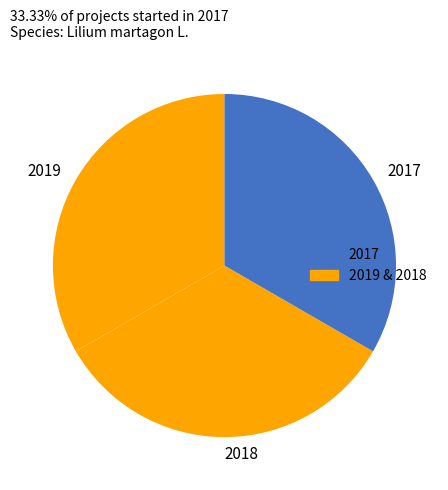

Is there any slice that represents more than half of the pie?

No